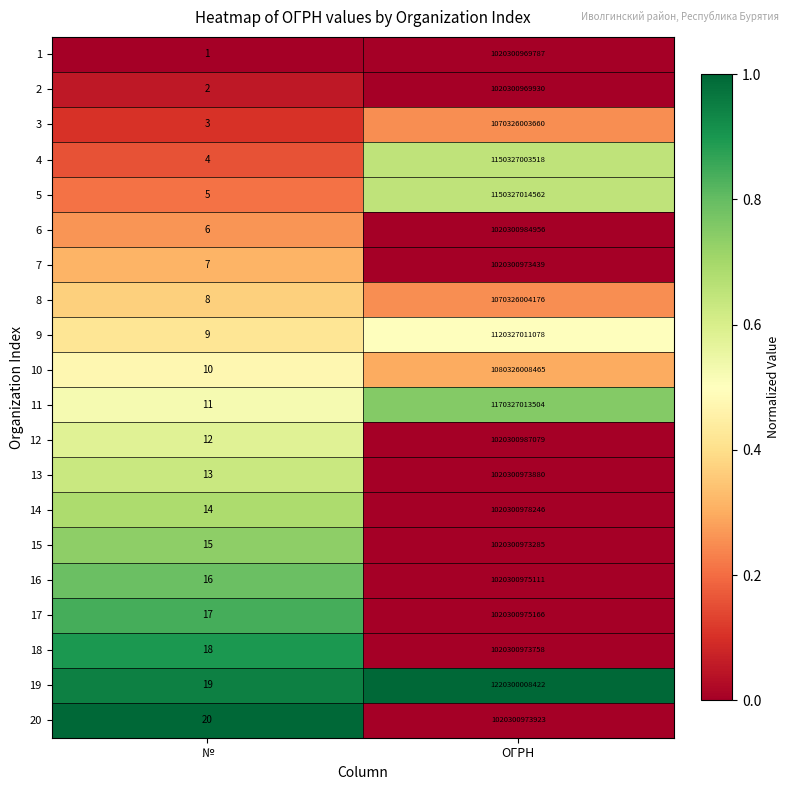

Which category has the lowest value in the 19 series?

№